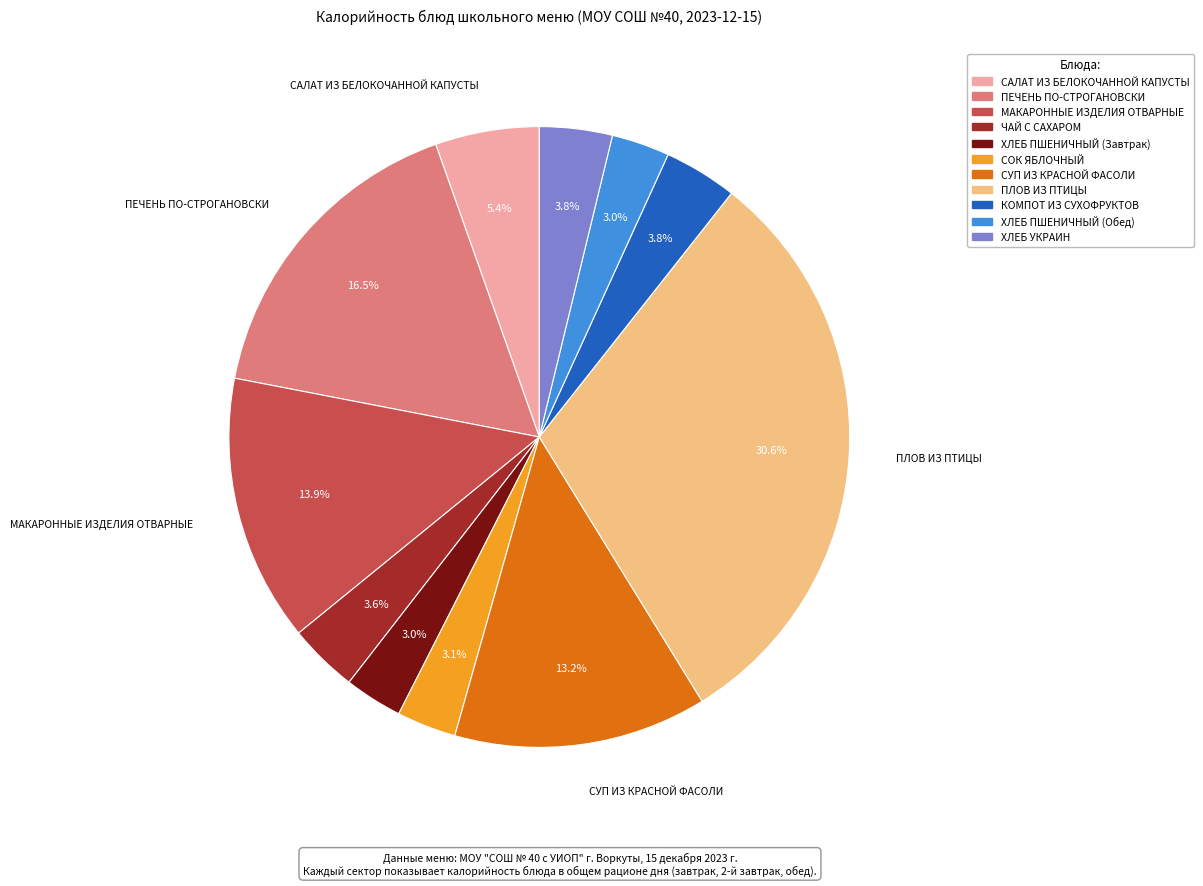

Does ХЛЕБ ПШЕНИЧНЫЙ (Обед) account for over 50% of the chart?

No